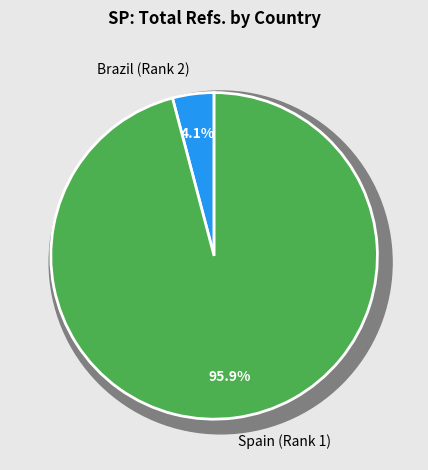

True or false: Spain (Rank 1) accounts for 96% of the total.

True